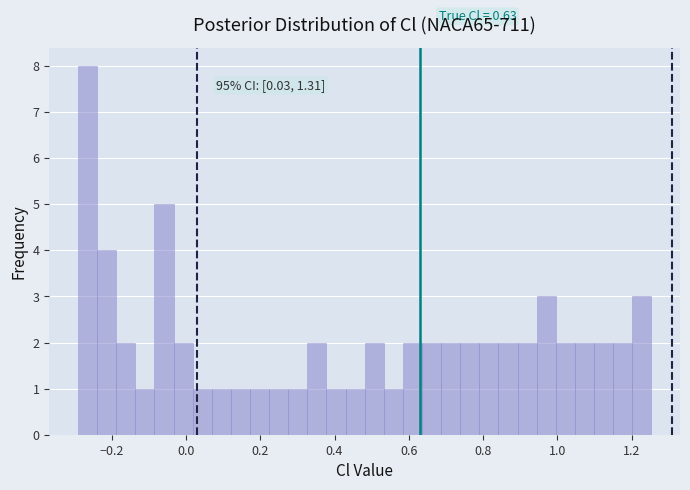

Around what value on the x-axis is the tallest bar? Give the approximate position of its centre, as read against the axis.

-0.26